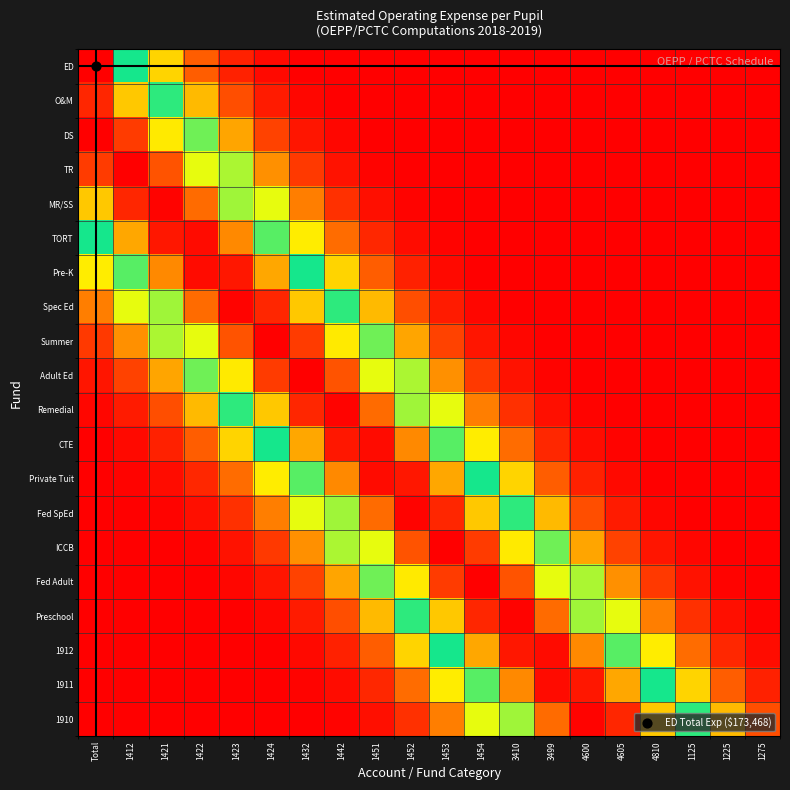

Reading left to right, transcribe all the data shown in this chart.

ED: Total=1.0	1412=0.5	1421=0.3	1422=0.1	1423=0.0	1424=0.0	1432=0.0	1442=0.0	1451=0.0	1452=0.0	1453=0.0	1454=0.0	3410=0.0	3499=0.0	4600=0.0	4605=0.0	4810=0.0	1125=0.0	1225=0.0	1275=0.0
O&M: Total=0.9	1412=0.7	1421=0.5	1422=0.2	1423=0.1	1424=0.0	1432=0.0	1442=0.0	1451=0.0	1452=0.0	1453=0.0	1454=0.0	3410=0.0	3499=0.0	4600=0.0	4605=0.0	4810=0.0	1125=0.0	1225=0.0	1275=0.0
DS: Total=1.0	1412=0.9	1421=0.7	1422=0.4	1423=0.2	1424=0.1	1432=0.0	1442=0.0	1451=0.0	1452=0.0	1453=0.0	1454=0.0	3410=0.0	3499=0.0	4600=0.0	4605=0.0	4810=0.0	1125=0.0	1225=0.0	1275=0.0
TR: Total=0.9	1412=1.0	1421=0.9	1422=0.6	1423=0.4	1424=0.2	1432=0.1	1442=0.0	1451=0.0	1452=0.0	1453=0.0	1454=0.0	3410=0.0	3499=0.0	4600=0.0	4605=0.0	4810=0.0	1125=0.0	1225=0.0	1275=0.0
MR/SS: Total=0.7	1412=0.9	1421=1.0	1422=0.9	1423=0.6	1424=0.3	1432=0.2	1442=0.1	1451=0.0	1452=0.0	1453=0.0	1454=0.0	3410=0.0	3499=0.0	4600=0.0	4605=0.0	4810=0.0	1125=0.0	1225=0.0	1275=0.0
TORT: Total=0.5	1412=0.8	1421=1.0	1422=1.0	1423=0.8	1424=0.6	1432=0.3	1442=0.1	1451=0.1	1452=0.0	1453=0.0	1454=0.0	3410=0.0	3499=0.0	4600=0.0	4605=0.0	4810=0.0	1125=0.0	1225=0.0	1275=0.0
Pre-K: Total=0.3	1412=0.6	1421=0.8	1422=1.0	1423=1.0	1424=0.8	1432=0.5	1442=0.3	1451=0.1	1452=0.0	1453=0.0	1454=0.0	3410=0.0	3499=0.0	4600=0.0	4605=0.0	4810=0.0	1125=0.0	1225=0.0	1275=0.0
Spec Ed: Total=0.2	1412=0.3	1421=0.6	1422=0.9	1423=1.0	1424=0.9	1432=0.7	1442=0.5	1451=0.2	1452=0.1	1453=0.0	1454=0.0	3410=0.0	3499=0.0	4600=0.0	4605=0.0	4810=0.0	1125=0.0	1225=0.0	1275=0.0
Summer: Total=0.1	1412=0.2	1421=0.4	1422=0.6	1423=0.9	1424=1.0	1432=0.9	1442=0.7	1451=0.4	1452=0.2	1453=0.1	1454=0.0	3410=0.0	3499=0.0	4600=0.0	4605=0.0	4810=0.0	1125=0.0	1225=0.0	1275=0.0
Adult Ed: Total=0.0	1412=0.1	1421=0.2	1422=0.4	1423=0.7	1424=0.9	1432=1.0	1442=0.9	1451=0.6	1452=0.4	1453=0.2	1454=0.1	3410=0.0	3499=0.0	4600=0.0	4605=0.0	4810=0.0	1125=0.0	1225=0.0	1275=0.0
Remedial: Total=0.0	1412=0.0	1421=0.1	1422=0.2	1423=0.5	1424=0.7	1432=0.9	1442=1.0	1451=0.9	1452=0.6	1453=0.3	1454=0.2	3410=0.1	3499=0.0	4600=0.0	4605=0.0	4810=0.0	1125=0.0	1225=0.0	1275=0.0
CTE: Total=0.0	1412=0.0	1421=0.0	1422=0.1	1423=0.3	1424=0.5	1432=0.8	1442=1.0	1451=1.0	1452=0.8	1453=0.6	1454=0.3	3410=0.1	3499=0.1	4600=0.0	4605=0.0	4810=0.0	1125=0.0	1225=0.0	1275=0.0
Private Tuit: Total=0.0	1412=0.0	1421=0.0	1422=0.1	1423=0.1	1424=0.3	1432=0.6	1442=0.8	1451=1.0	1452=1.0	1453=0.8	1454=0.5	3410=0.3	3499=0.1	4600=0.0	4605=0.0	4810=0.0	1125=0.0	1225=0.0	1275=0.0
Fed SpEd: Total=0.0	1412=0.0	1421=0.0	1422=0.0	1423=0.1	1424=0.2	1432=0.3	1442=0.6	1451=0.9	1452=1.0	1453=0.9	1454=0.7	3410=0.5	3499=0.2	4600=0.1	4605=0.0	4810=0.0	1125=0.0	1225=0.0	1275=0.0
ICCB: Total=0.0	1412=0.0	1421=0.0	1422=0.0	1423=0.0	1424=0.1	1432=0.2	1442=0.4	1451=0.6	1452=0.9	1453=1.0	1454=0.9	3410=0.7	3499=0.4	4600=0.2	4605=0.1	4810=0.0	1125=0.0	1225=0.0	1275=0.0
Fed Adult: Total=0.0	1412=0.0	1421=0.0	1422=0.0	1423=0.0	1424=0.0	1432=0.1	1442=0.2	1451=0.4	1452=0.7	1453=0.9	1454=1.0	3410=0.9	3499=0.6	4600=0.4	4605=0.2	4810=0.1	1125=0.0	1225=0.0	1275=0.0
Preschool: Total=0.0	1412=0.0	1421=0.0	1422=0.0	1423=0.0	1424=0.0	1432=0.0	1442=0.1	1451=0.2	1452=0.5	1453=0.7	1454=0.9	3410=1.0	3499=0.9	4600=0.6	4605=0.3	4810=0.2	1125=0.1	1225=0.0	1275=0.0
1912: Total=0.0	1412=0.0	1421=0.0	1422=0.0	1423=0.0	1424=0.0	1432=0.0	1442=0.0	1451=0.1	1452=0.3	1453=0.5	1454=0.8	3410=1.0	3499=1.0	4600=0.8	4605=0.6	4810=0.3	1125=0.1	1225=0.1	1275=0.0
1911: Total=0.0	1412=0.0	1421=0.0	1422=0.0	1423=0.0	1424=0.0	1432=0.0	1442=0.0	1451=0.1	1452=0.1	1453=0.3	1454=0.6	3410=0.8	3499=1.0	4600=1.0	4605=0.8	4810=0.5	1125=0.3	1225=0.1	1275=0.0
1910: Total=0.0	1412=0.0	1421=0.0	1422=0.0	1423=0.0	1424=0.0	1432=0.0	1442=0.0	1451=0.0	1452=0.1	1453=0.2	1454=0.3	3410=0.6	3499=0.9	4600=1.0	4605=0.9	4810=0.7	1125=0.5	1225=0.2	1275=0.1